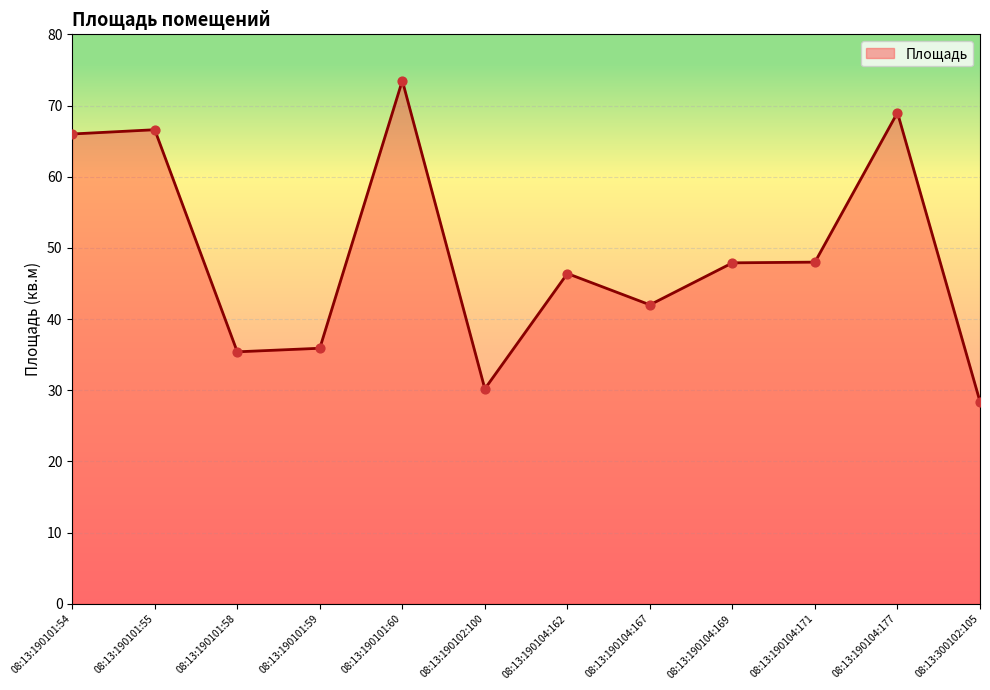

Which has a higher value, 08:13:190101:54 or 08:13:190104:177?

08:13:190104:177